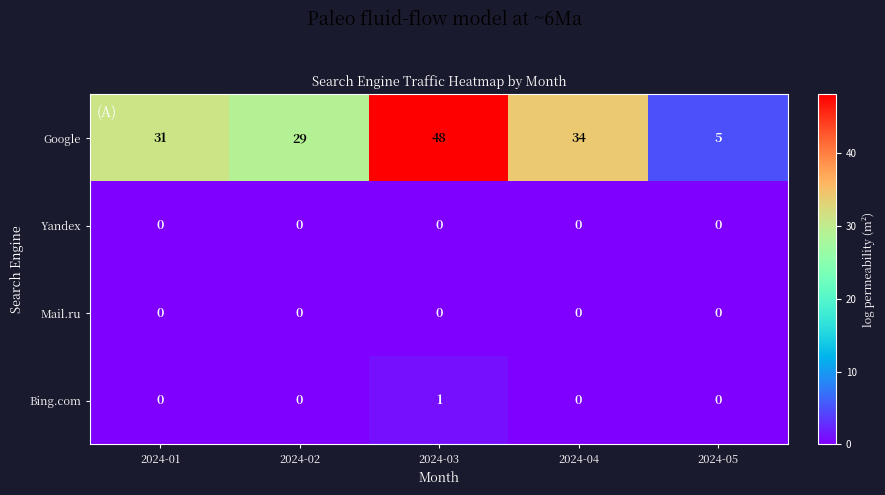

Which category has the lowest value in the Google series?

2024-05